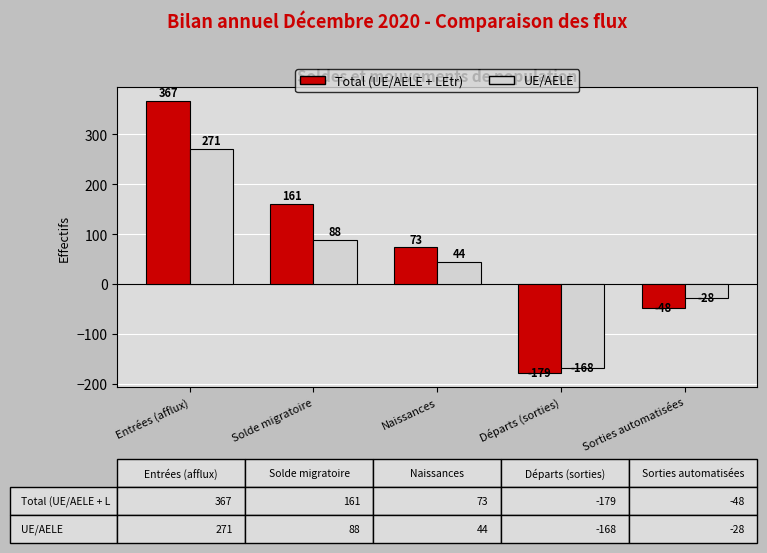

How many data points does each series have?

5